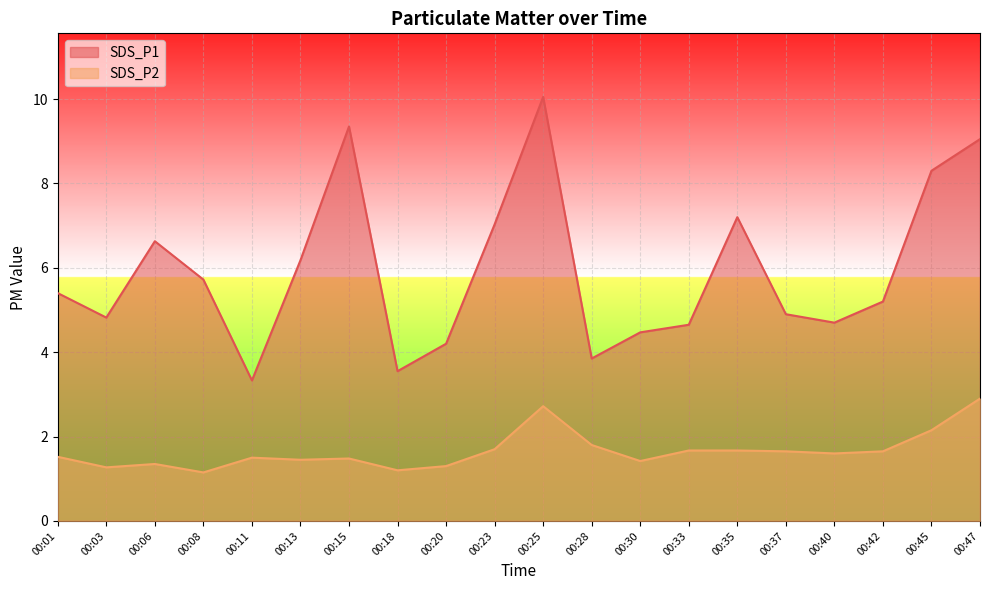

Which series changed the most between 00:20 and 00:28?

SDS_P2